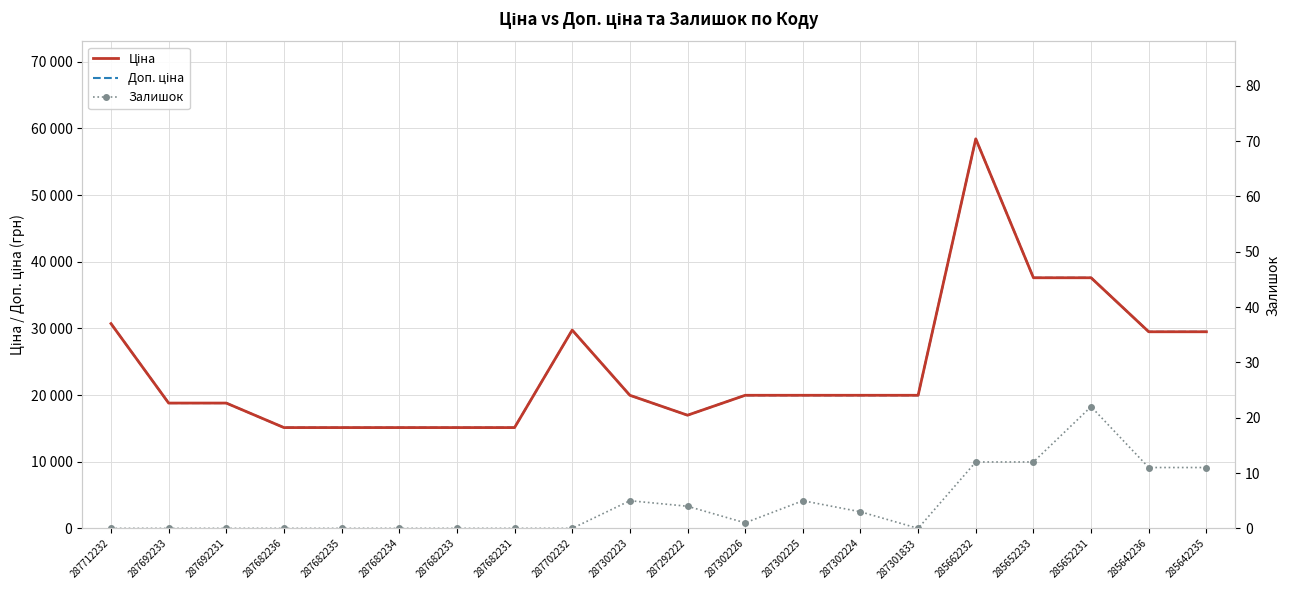

At which category does Ціна reach its first local valley?

287292222